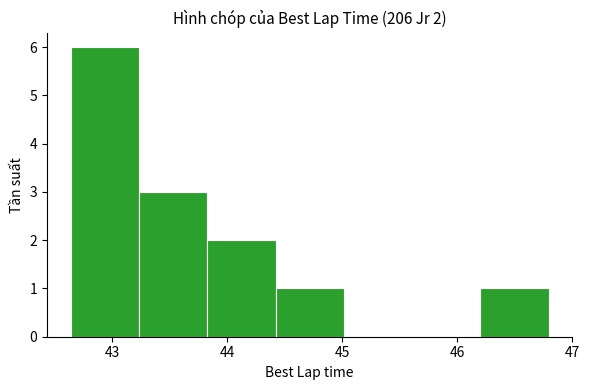

Which range on the x-axis has the tallest bar?

42.6 to 43.2